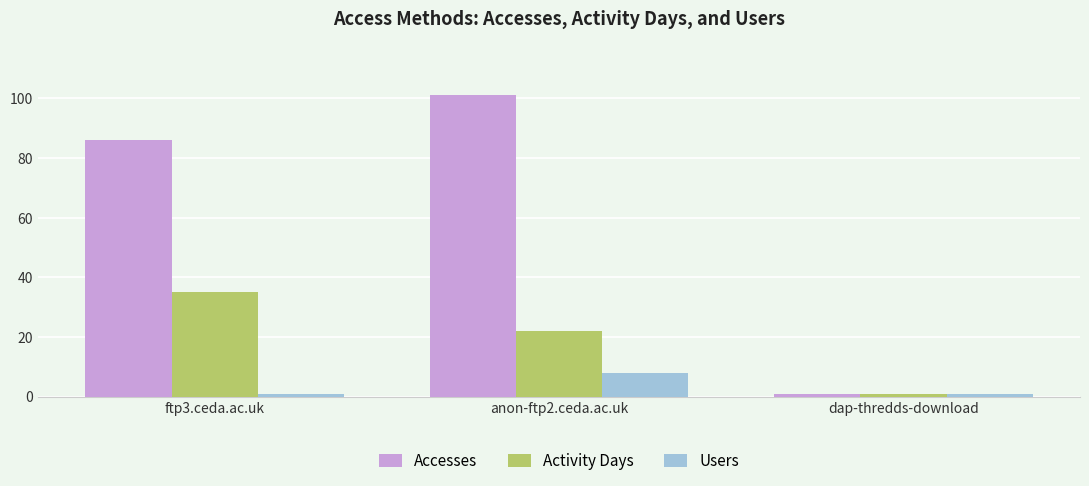

How many categories are shown in the chart?

3